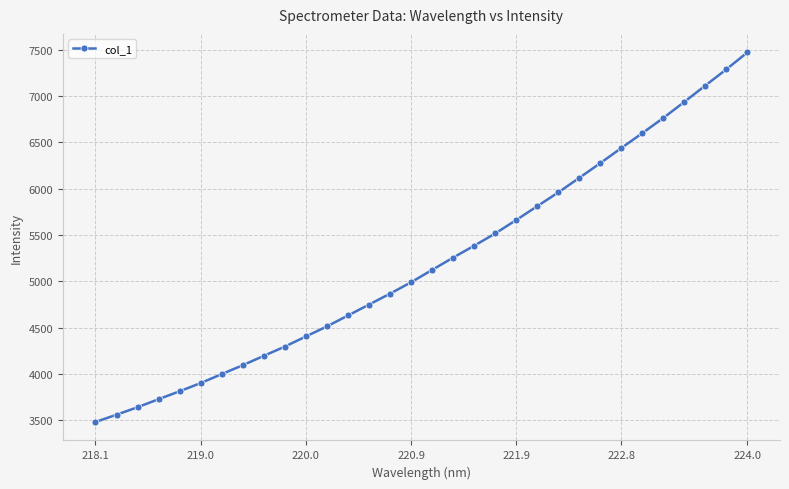

What is the greatest value displayed?

7472.9